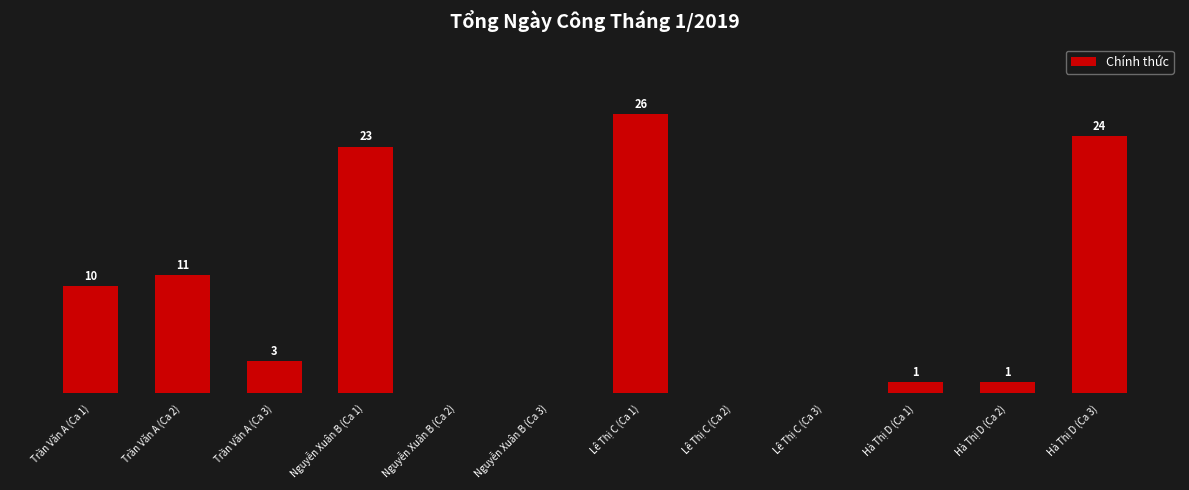

Which category has the highest value across all series?

Lê Thị C (Ca 1)